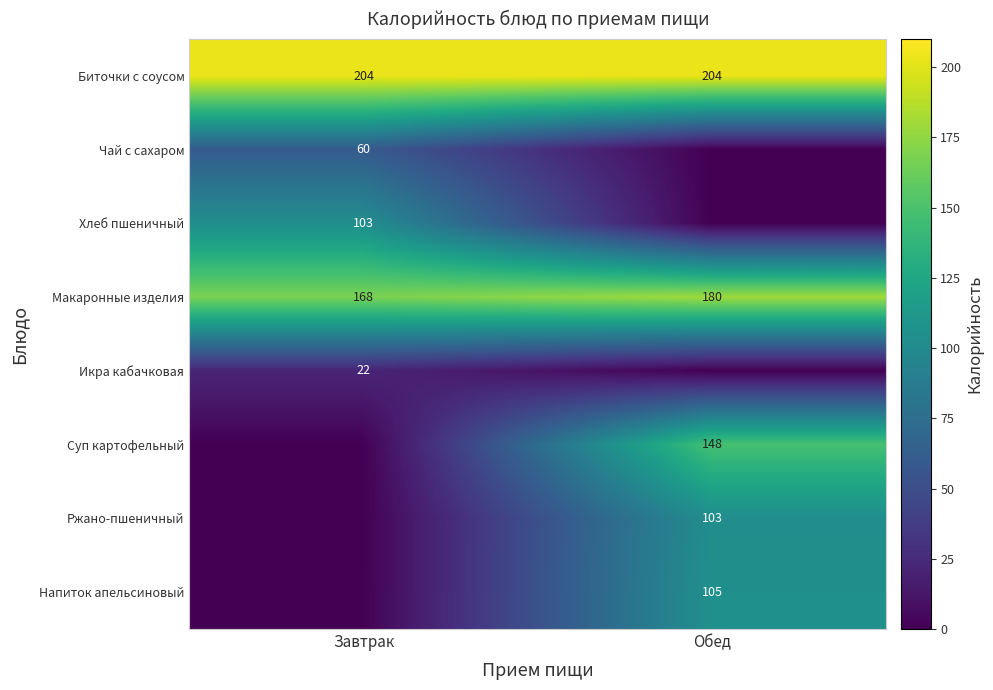

Rank the categories by Макаронные изделия value from highest to lowest.

Обед, Завтрак